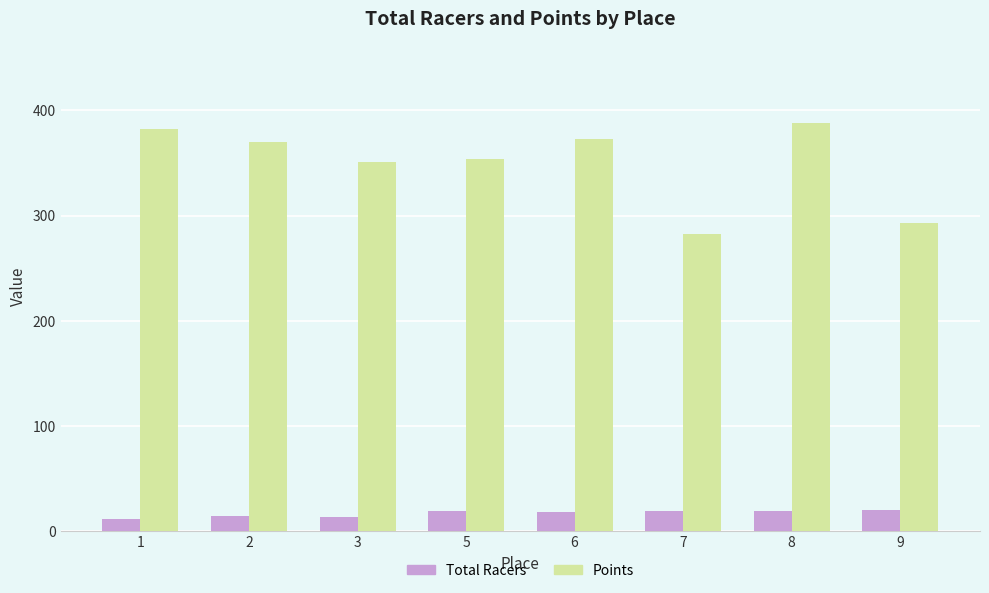

What is the difference between the Points values at 8 and 6?

15.0